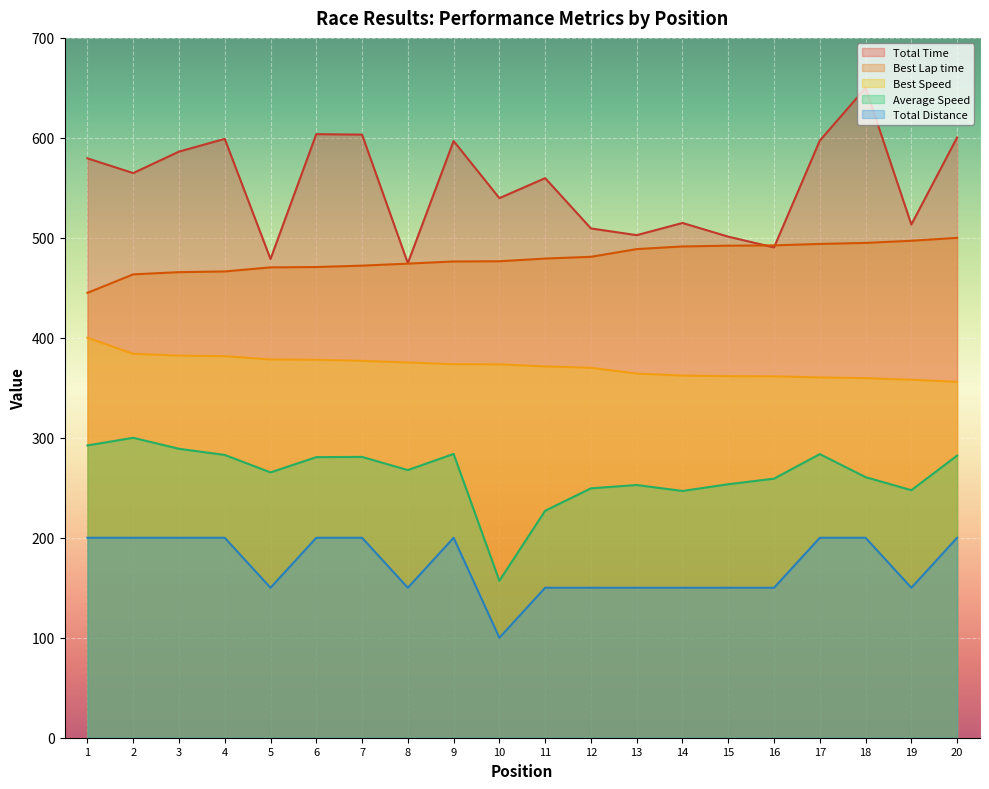

List the series in order of their peak value, highest first.

Total Time, Best Lap time, Best Speed, Average Speed, Total Distance